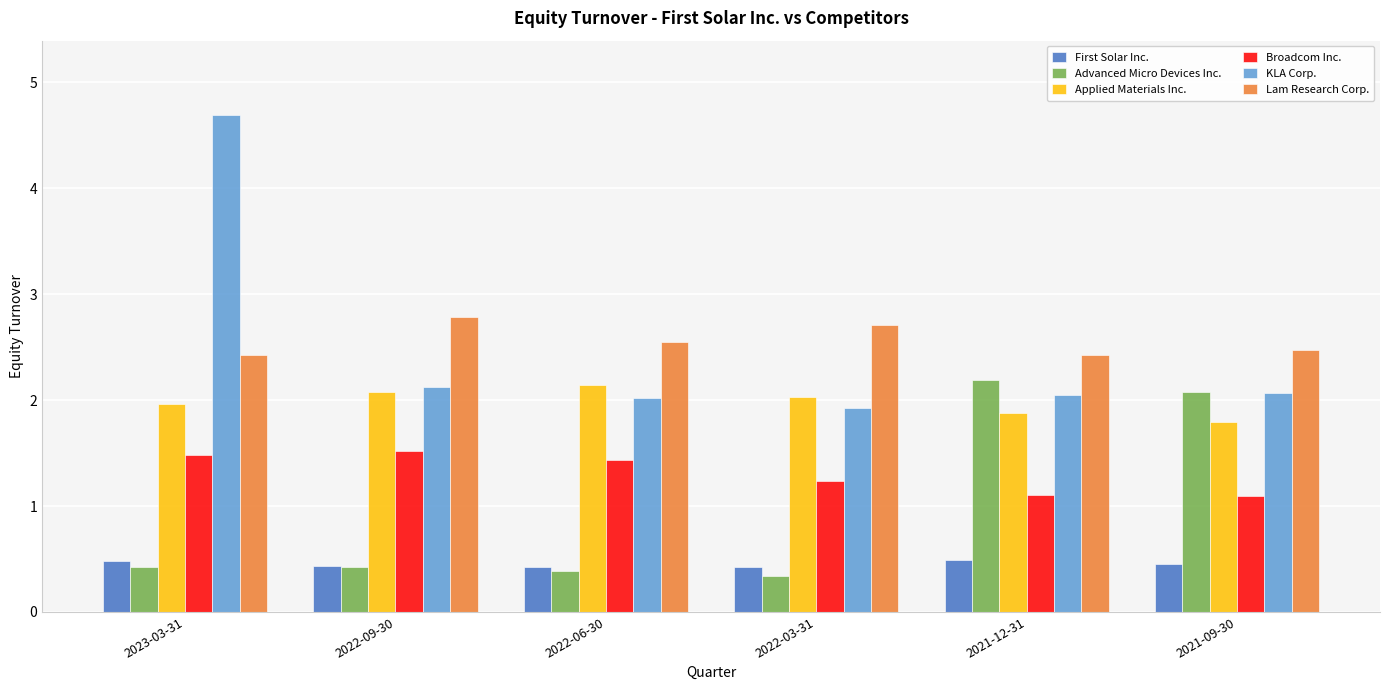

What are all the series names shown in the legend?

First Solar Inc., Advanced Micro Devices Inc., Applied Materials Inc., Broadcom Inc., KLA Corp., Lam Research Corp.